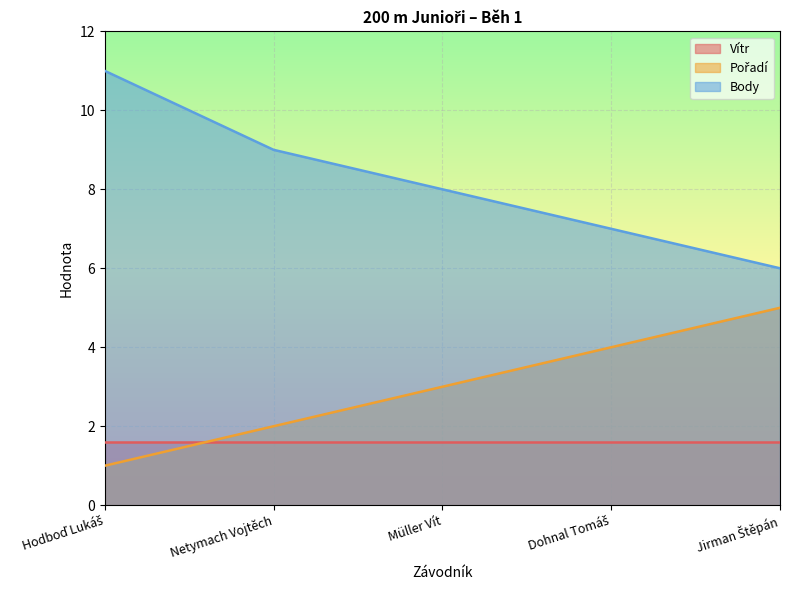

True or false: Body and Pořadí cross at least once.

False